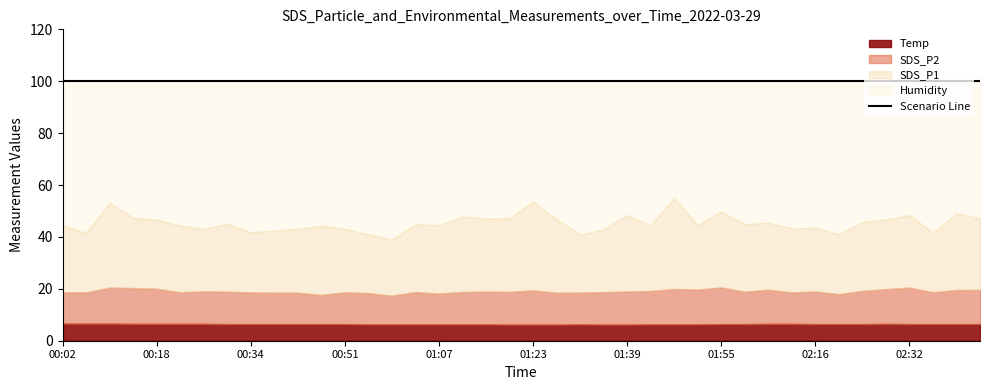

In Temp, how many points are higher than both neighbors (excluding endpoints)?

2